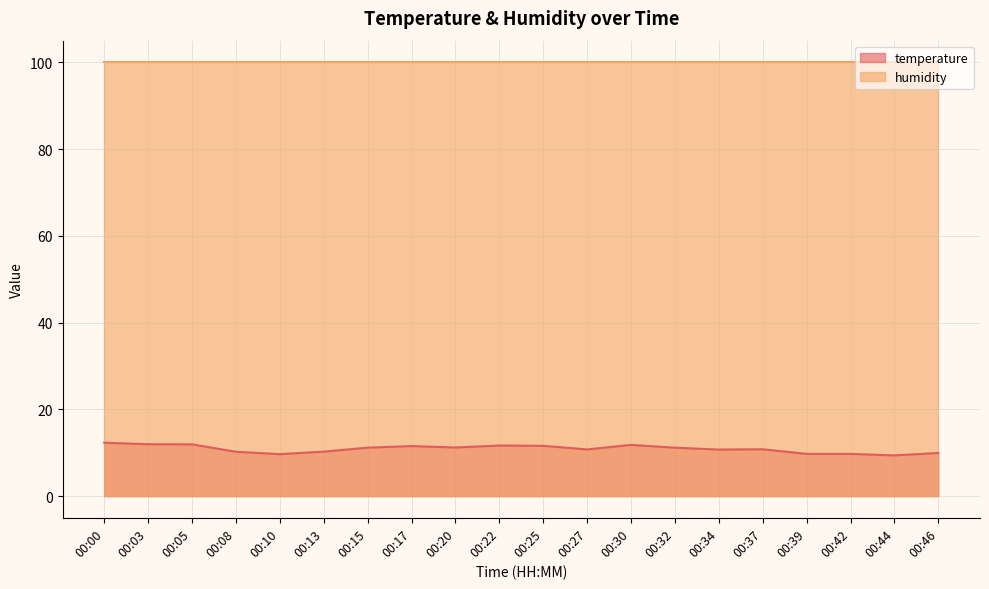

Which label corresponds to the smallest value in the chart?

00:44